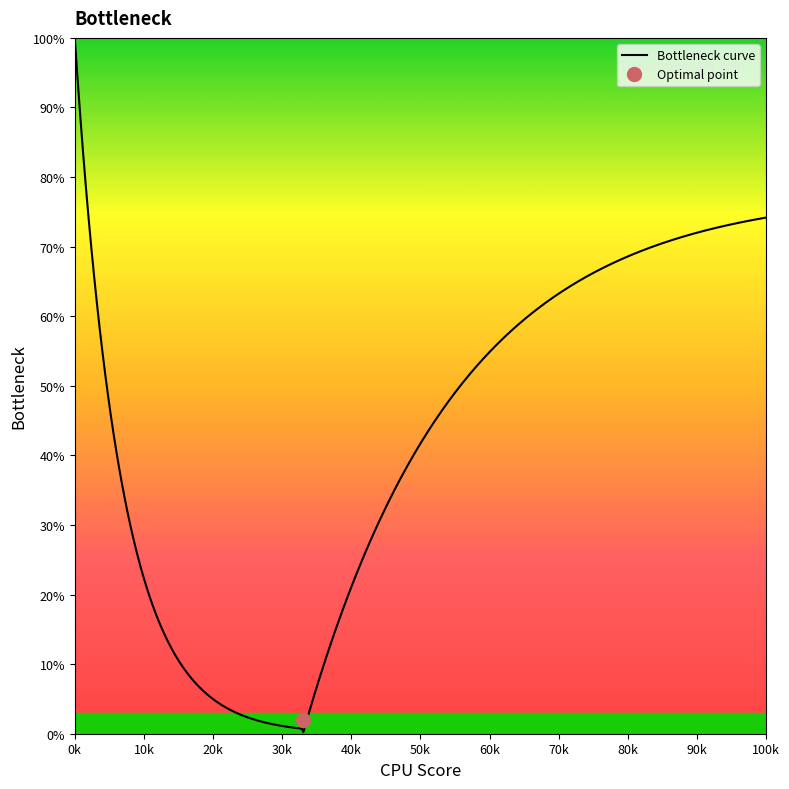

What is the highest value of the Bottleneck curve series?

100.0